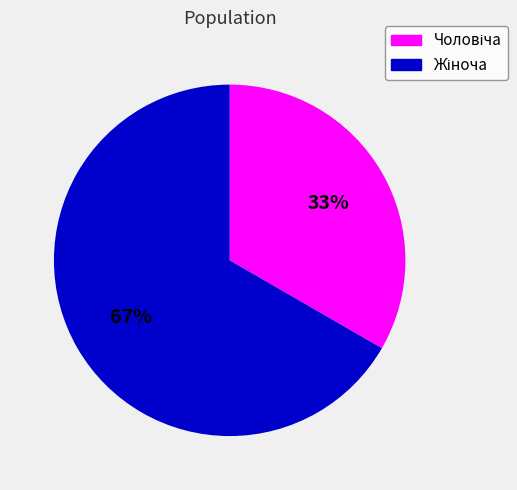

To the nearest percent, what is the average slice percentage?

50%